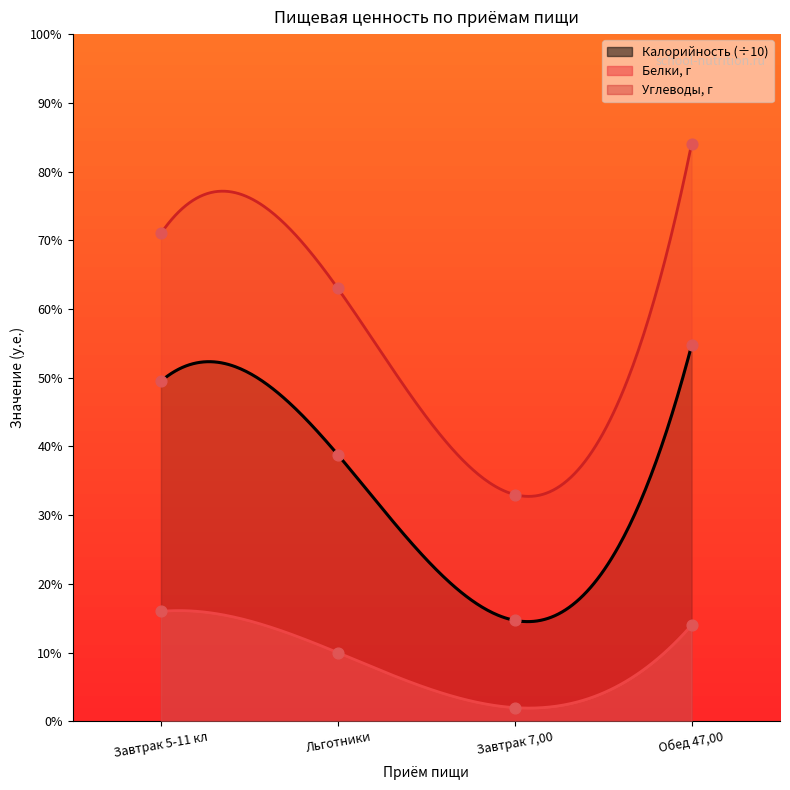

At how many categories does at least one series exceed 65?

2